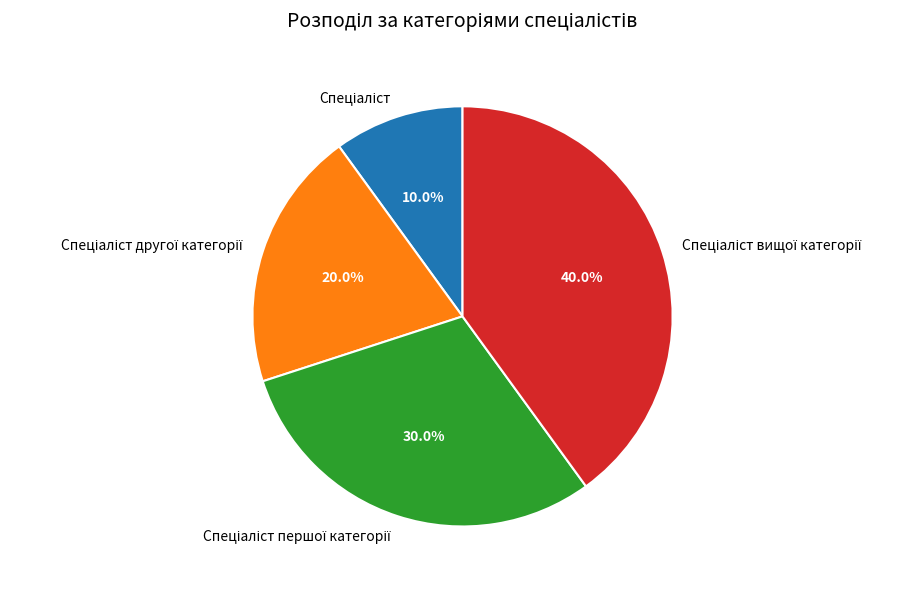

Is there any slice that represents more than half of the pie?

No